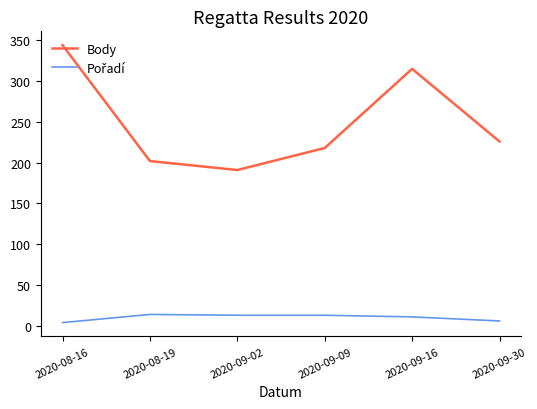

Which series has the largest total across all categories?

Body